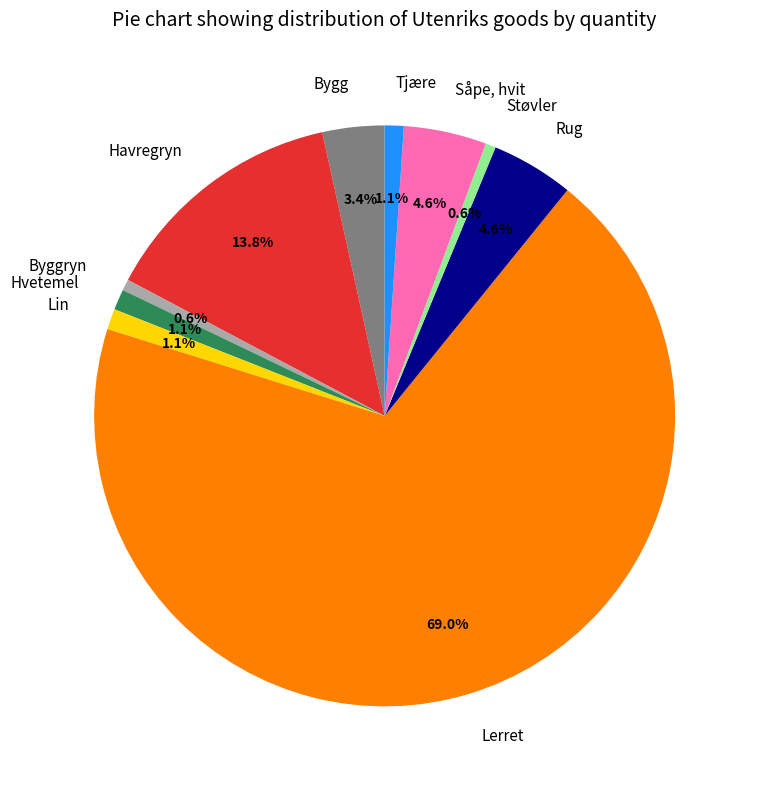

Between Hvetemel and Støvler, which is larger?

Hvetemel